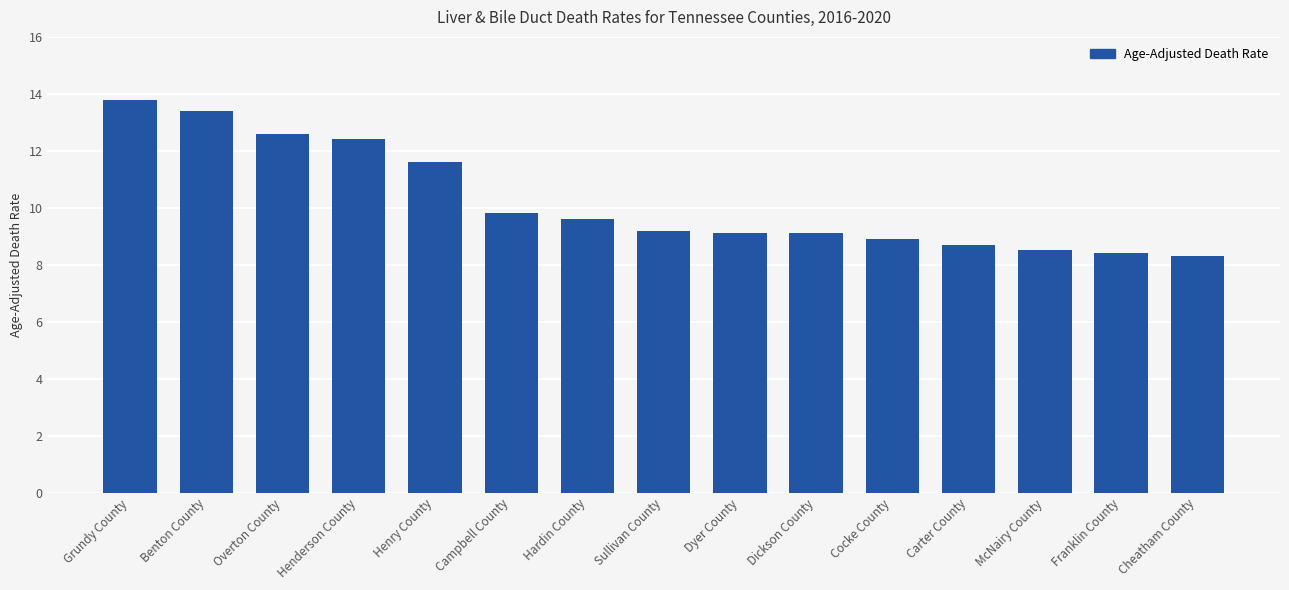

What position from the left is Cocke County?

11